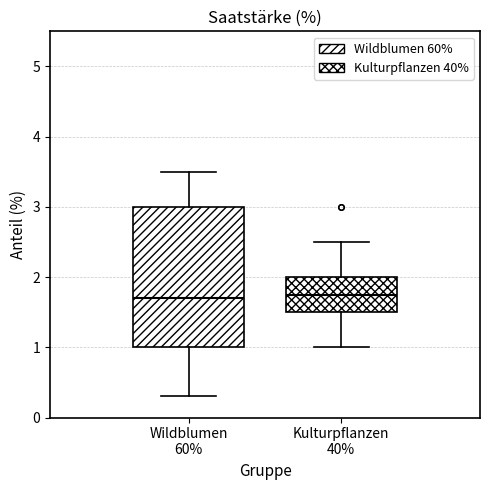

Reading left to right, transcribe this box plot: for each box, give where its median line is, the range the box spans, and where its two whiskers end, as read against the y-axis. The values are not printed on the chart, so give them approximately, as read against the axis.

Wildblumen 60%: median 1.7, box 1.0 to 3.0, whiskers 0.3 to 3.5
Kulturpflanzen 40%: median 1.8, box 1.5 to 2.0, whiskers 1.0 to 2.5